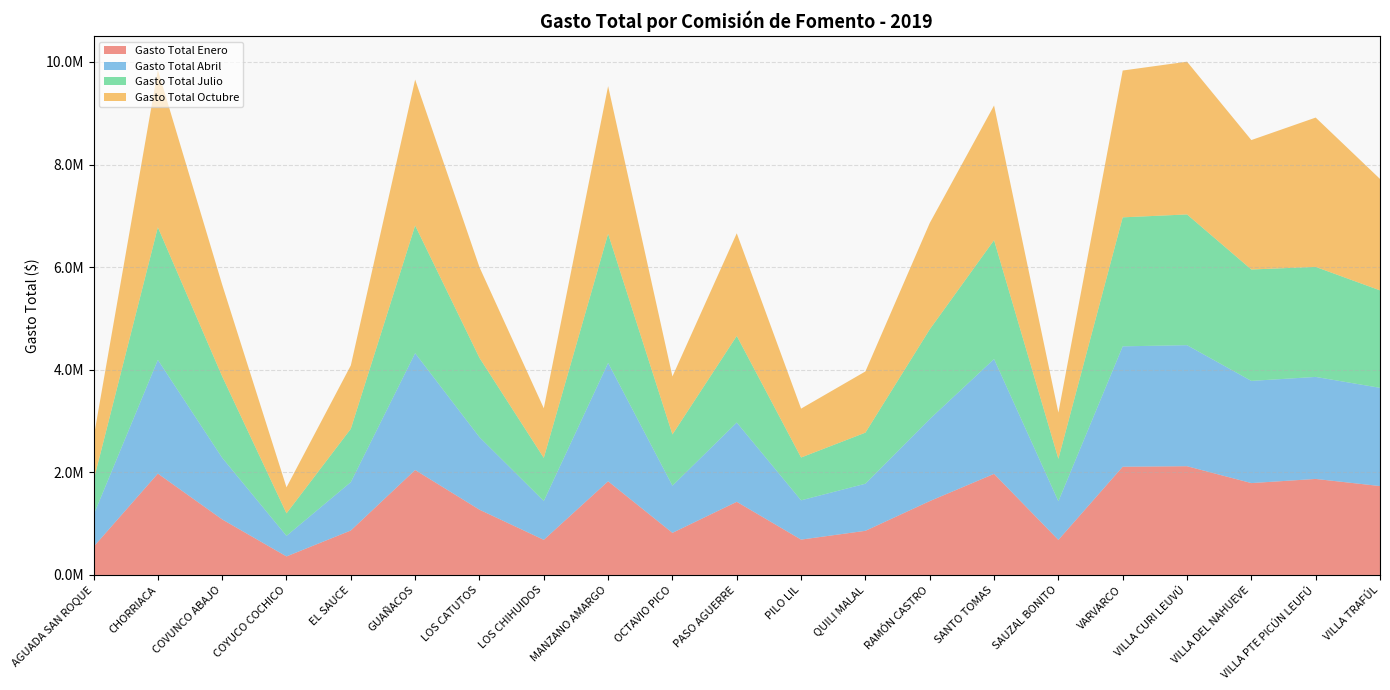

Reading right to left, list all the values displayed in this chart.

Gasto Total Enero: VILLA TRAFÚL=1732731.7	VILLA PTE PICÚN LEUFÚ=1871544.2	VILLA DEL NAHUEVE=1790622.9	VILLA CURI LEUVÚ=2119686.9	VARVARCO=2109530.4	SAUZAL BONITO=683229.7	SANTO TOMAS=1970418.6	RAMÓN CASTRO=1439363.4	QUILI MALAL=860282.5	PILO LIL=689020.4	PASO AGUERRE=1425749.3	OCTAVIO PICO=820670.6	MANZANO AMARGO=1825519.6	LOS CHIHUIDOS=684532.3	LOS CATUTOS=1271941.1	GUAÑACOS=2045828.7	EL SAUCE=866579.3	COYUCO COCHICO=361042.9	COVUNCO ABAJO=1082762.9	CHORRIACA=1975955.7	AGUADA SAN ROQUE=548228.6
Gasto Total Abril: VILLA TRAFÚL=1915013.3	VILLA PTE PICÚN LEUFÚ=1988764.4	VILLA DEL NAHUEVE=1992097.4	VILLA CURI LEUVÚ=2359585.8	VARVARCO=2346715.5	SAUZAL BONITO=754029.5	SANTO TOMAS=2238381.4	RAMÓN CASTRO=1599426.6	QUILI MALAL=918175.1	PILO LIL=765919.1	PASO AGUERRE=1545414.0	OCTAVIO PICO=920035.1	MANZANO AMARGO=2308030.0	LOS CHIHUIDOS=757235.3	LOS CATUTOS=1414389.3	GUAÑACOS=2277585.5	EL SAUCE=943052.0	COYUCO COCHICO=401227.0	COVUNCO ABAJO=1201799.2	CHORRIACA=2216923.6	AGUADA SAN ROQUE=620013.6
Gasto Total Julio: VILLA TRAFÚL=1899834.0	VILLA PTE PICÚN LEUFÚ=2144506.0	VILLA DEL NAHUEVE=2171534.2	VILLA CURI LEUVÚ=2548320.2	VARVARCO=2514386.2	SAUZAL BONITO=826535.6	SANTO TOMAS=2317082.0	RAMÓN CASTRO=1748079.5	QUILI MALAL=995508.6	PILO LIL=834348.1	PASO AGUERRE=1687579.0	OCTAVIO PICO=997906.0	MANZANO AMARGO=2517328.1	LOS CHIHUIDOS=840583.6	LOS CATUTOS=1545357.2	GUAÑACOS=2487677.0	EL SAUCE=1039157.4	COYUCO COCHICO=438429.2	COVUNCO ABAJO=1586766.2	CHORRIACA=2584154.6	AGUADA SAN ROQUE=670100.8
Gasto Total Octubre: VILLA TRAFÚL=2172016.1	VILLA PTE PICÚN LEUFÚ=2910859.9	VILLA DEL NAHUEVE=2523129.5	VILLA CURI LEUVÚ=2977438.8	VARVARCO=2861945.0	SAUZAL BONITO=900956.6	SANTO TOMAS=2625287.1	RAMÓN CASTRO=2072615.1	QUILI MALAL=1192953.1	PILO LIL=952997.4	PASO AGUERRE=2001246.7	OCTAVIO PICO=1131017.8	MANZANO AMARGO=2877764.5	LOS CHIHUIDOS=966940.1	LOS CATUTOS=1767225.2	GUAÑACOS=2844926.9	EL SAUCE=1236354.5	COYUCO COCHICO=507137.3	COVUNCO ABAJO=1788270.2	CHORRIACA=3067809.9	AGUADA SAN ROQUE=829110.6